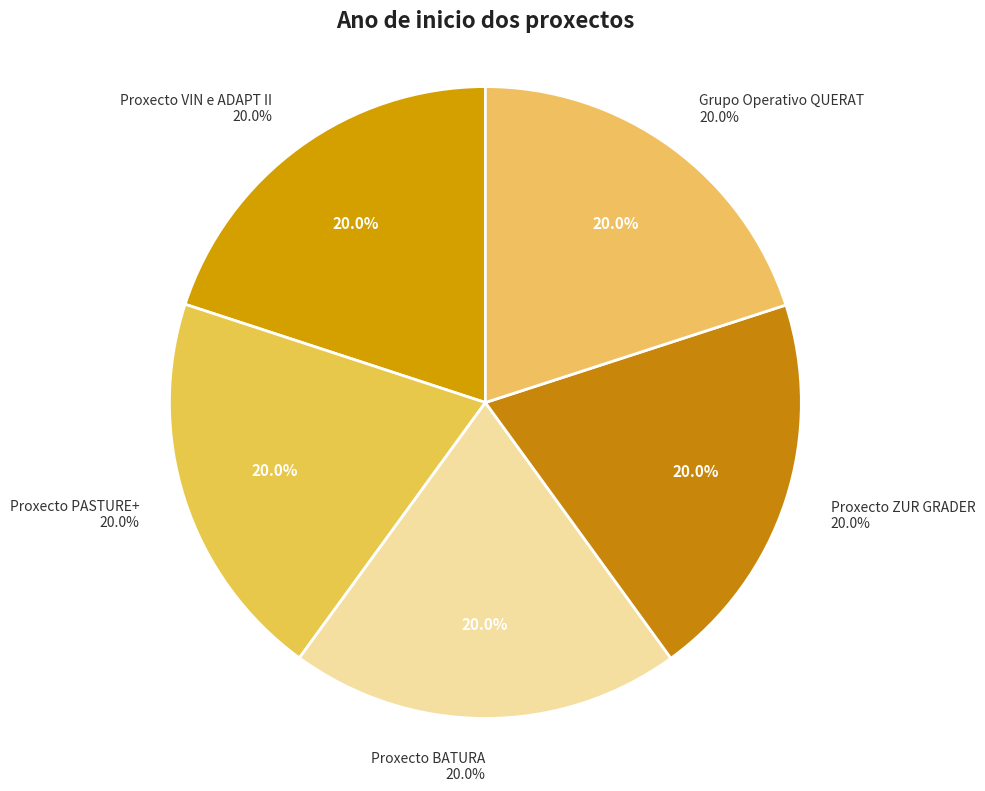

Do Proxecto VIN e ADAPT II and Proxecto PASTURE+ together represent more than half of the pie?

No